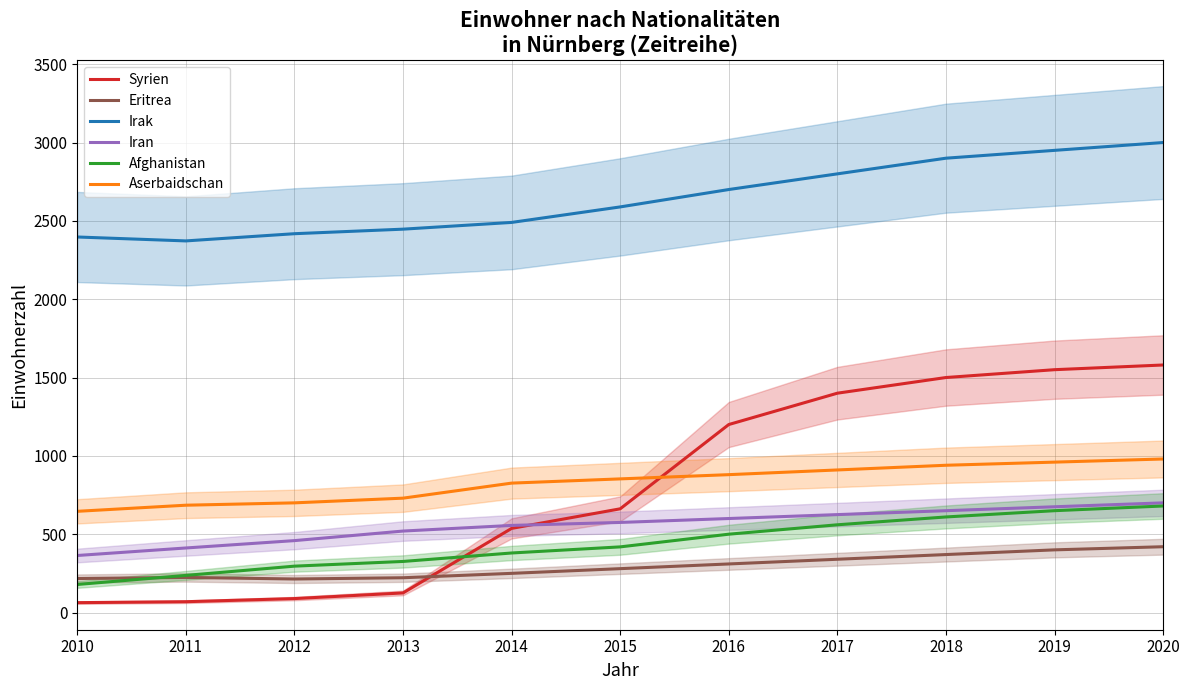

How many distinct data groups are displayed?

6